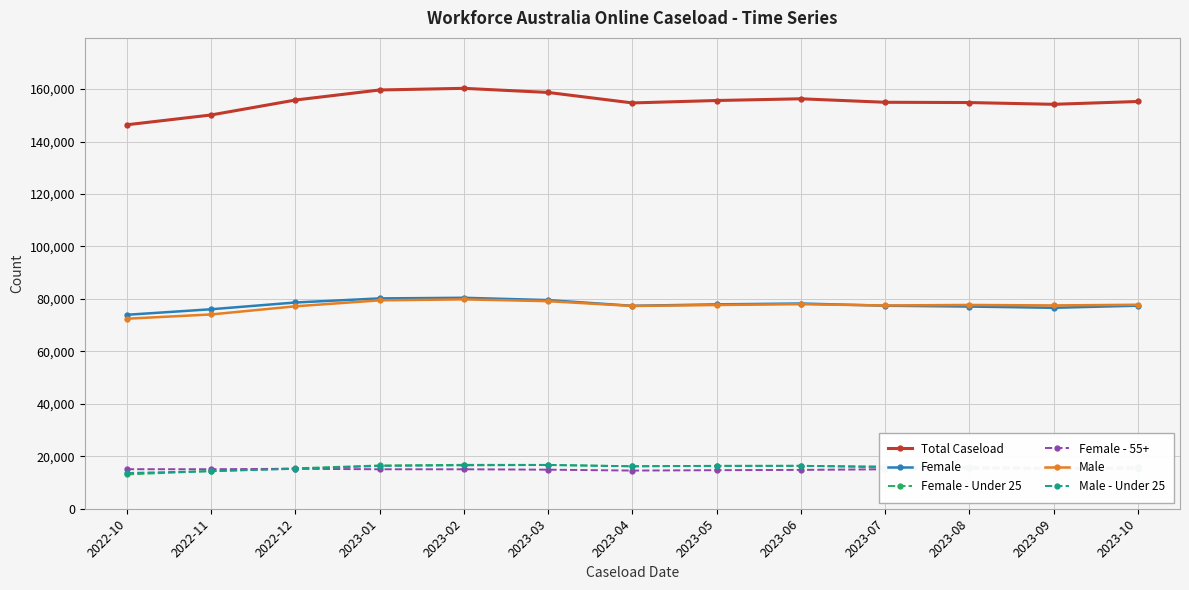

At 2023-08, list the series in order from largest to smallest.

Total Caseload, Male, Female, Male - Under 25, Female - Under 25, Female - 55+